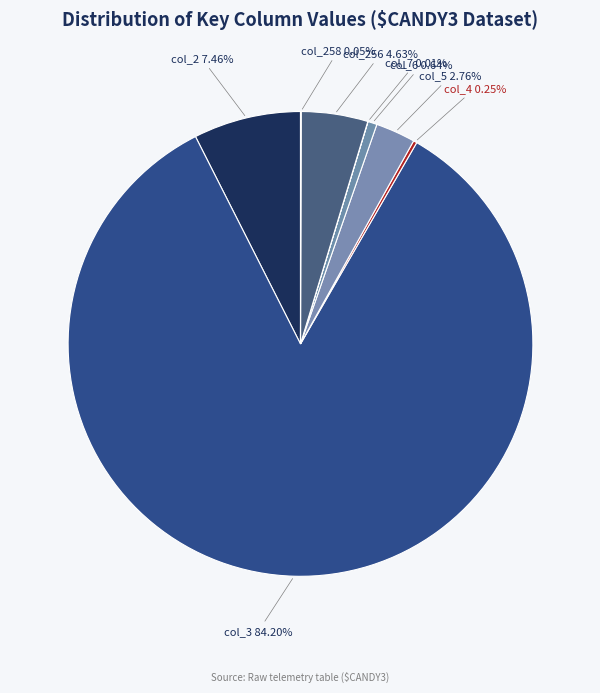

What is the largest slice in the pie chart?

col_3